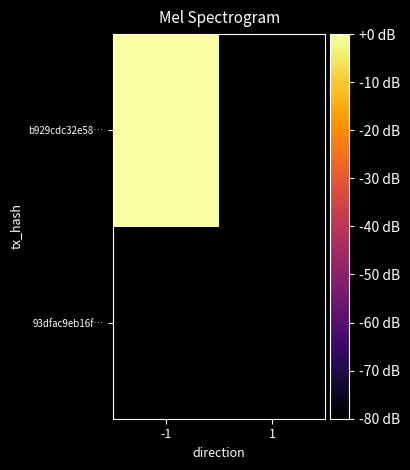

Which label corresponds to the largest value in the chart?

-1